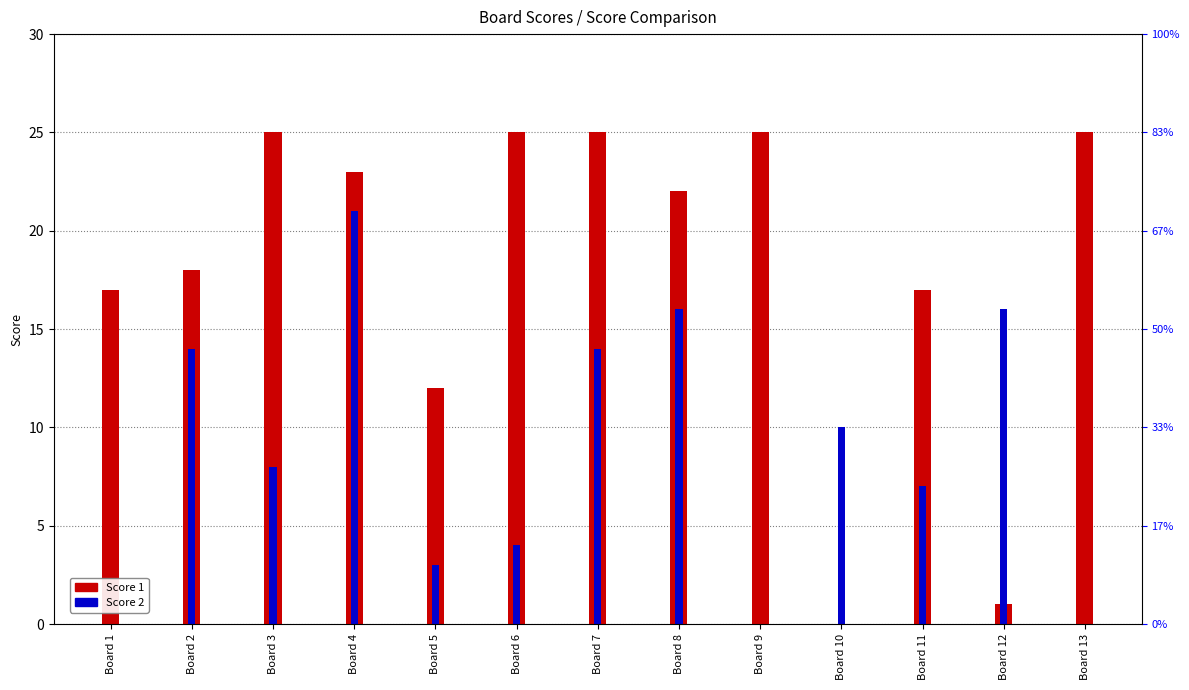

Reading right to left, list all the values displayed in this chart.

Score 1: 25	1	17	0	25	22	25	25	12	23	25	18	17
Score 2: 0	16	7	10	0	16	14	4	3	21	8	14	0